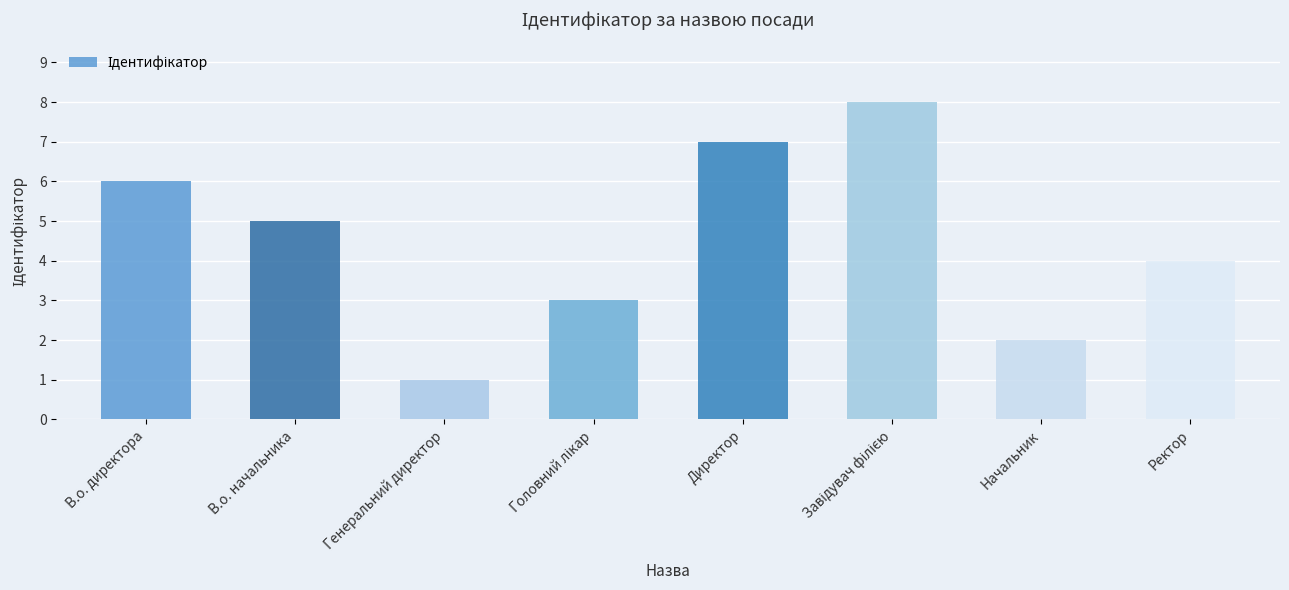

What position from the left is В.о. начальника?

2